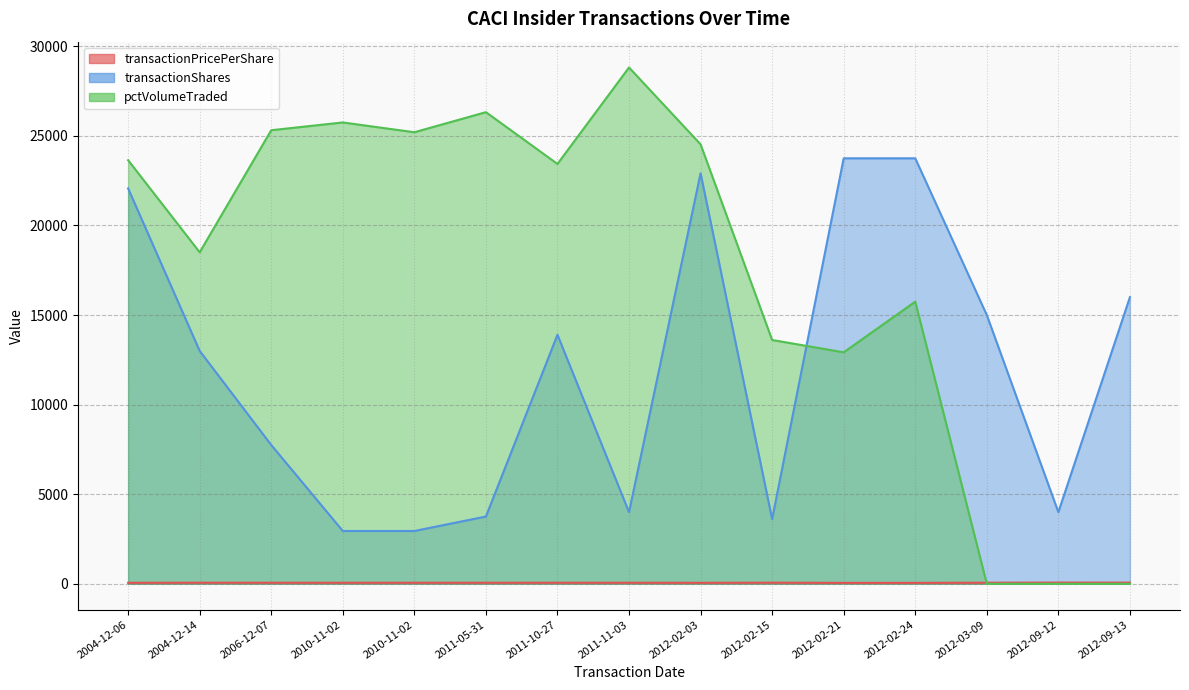

True or false: transactionPricePerShare and transactionShares intersect in this chart.

False